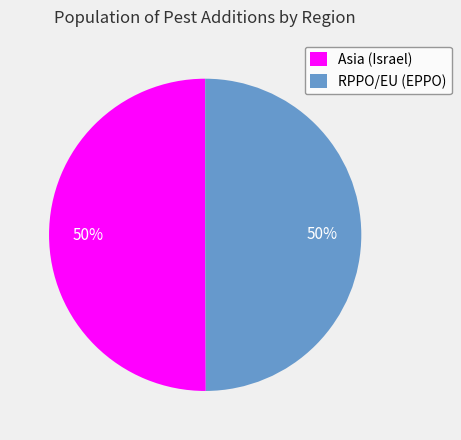

To the nearest percent, what percentage of the pie is Asia (Israel)?

50%